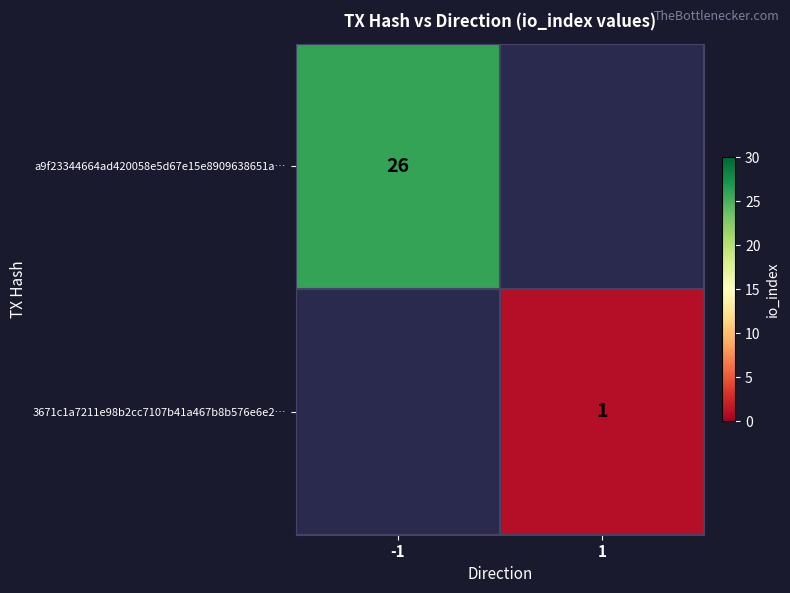

True or false: a9f23344664ad420058e5d67e15e8909638651a… has a value of 11.8 at -1.

False